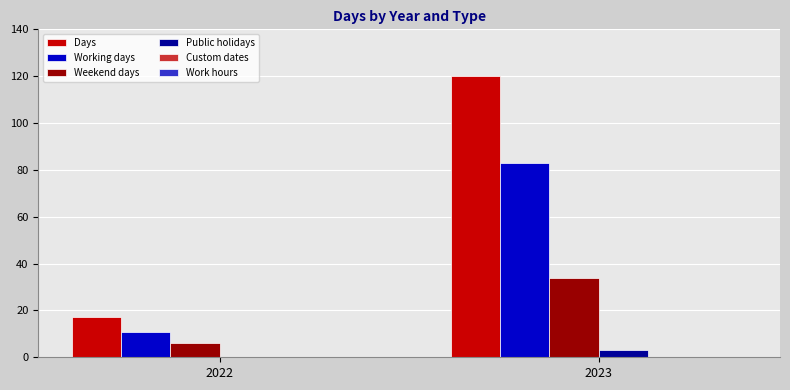

Which category has the highest value across all series?

2023